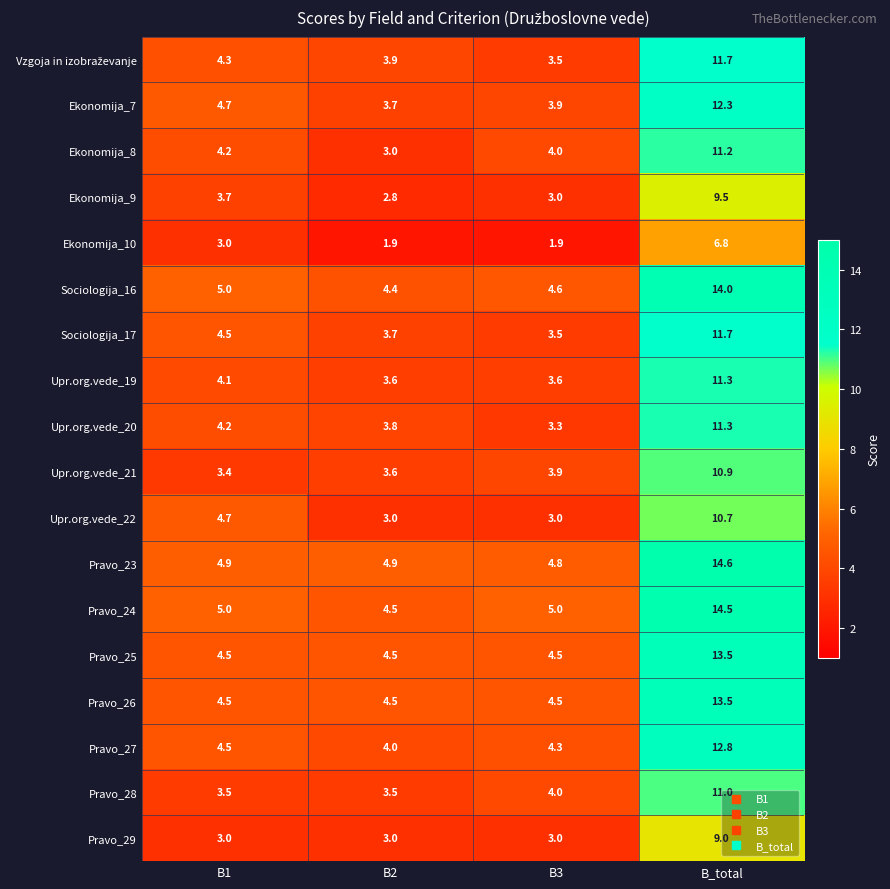

What is the minimum value for Upr.org.vede_19?

3.6